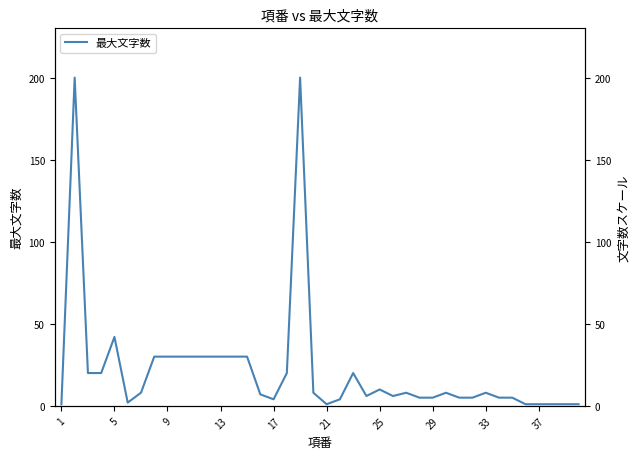

Reading left to right, transcribe all the data shown in this chart.

1	200	20	20	42	2	8	30	30	30	30	30	30	30	30	7	4	20	200	8	1	4	20	6	10	6	8	5	5	8	5	5	8	5	5	1	1	1	1	1